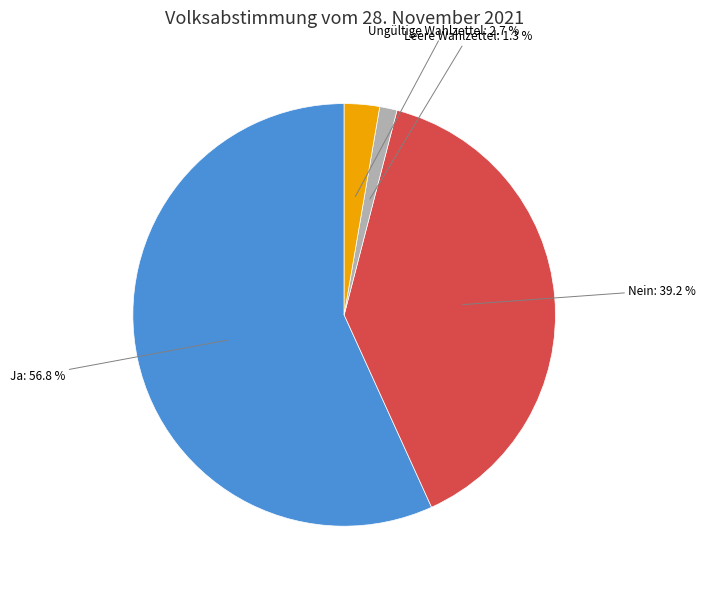

Which has a higher value, Ungültige Wahlzettel or Leere Wahlzettel?

Ungültige Wahlzettel